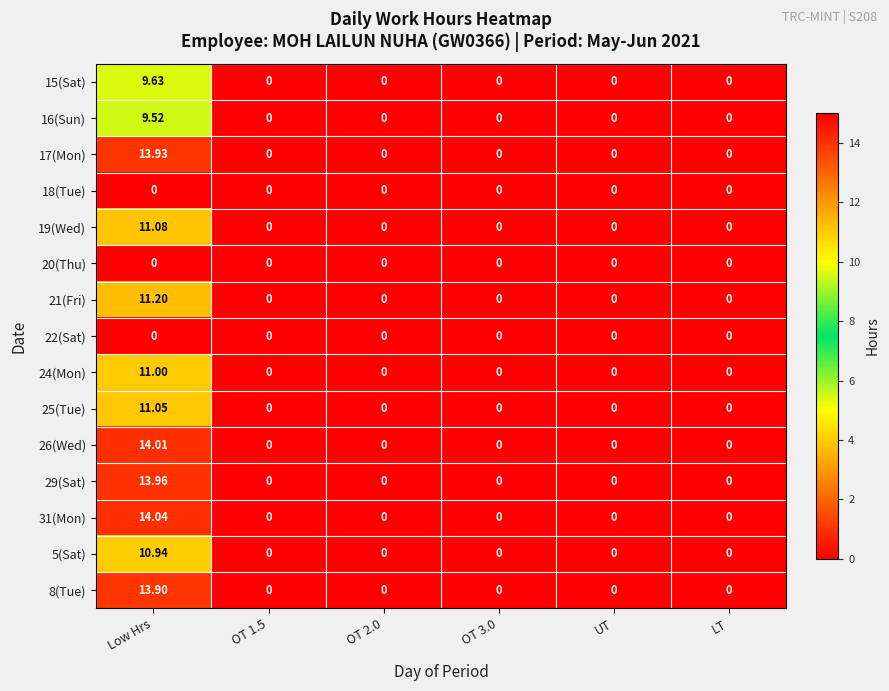

Which category has the highest value across all series?

Low Hrs